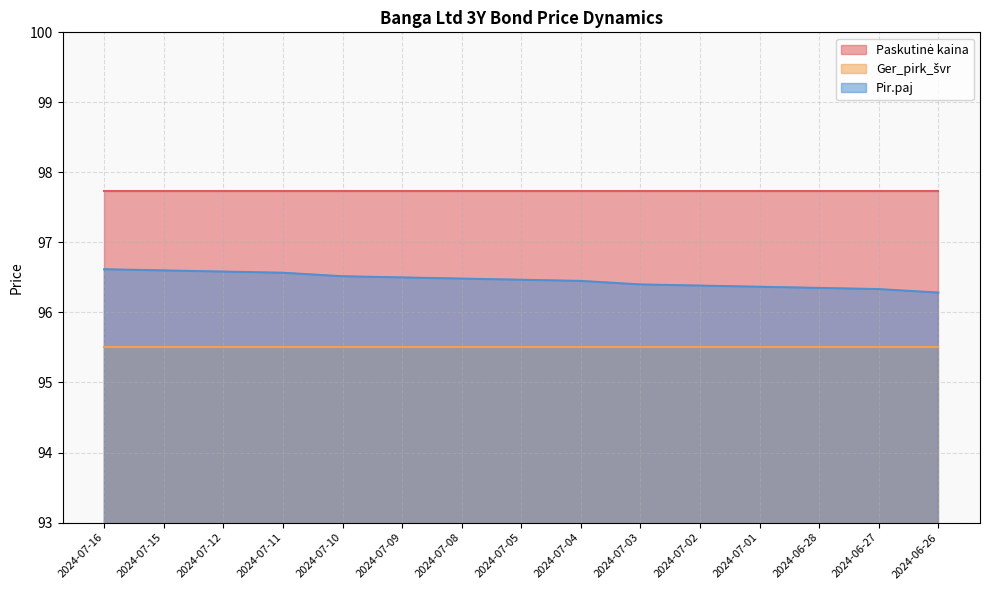

What is the total value across all series at 2024-07-12?

289.8